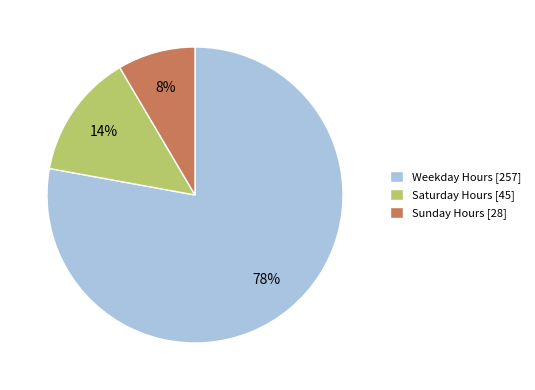

To the nearest percent, what portion does Sunday Hours [28] represent?

8%